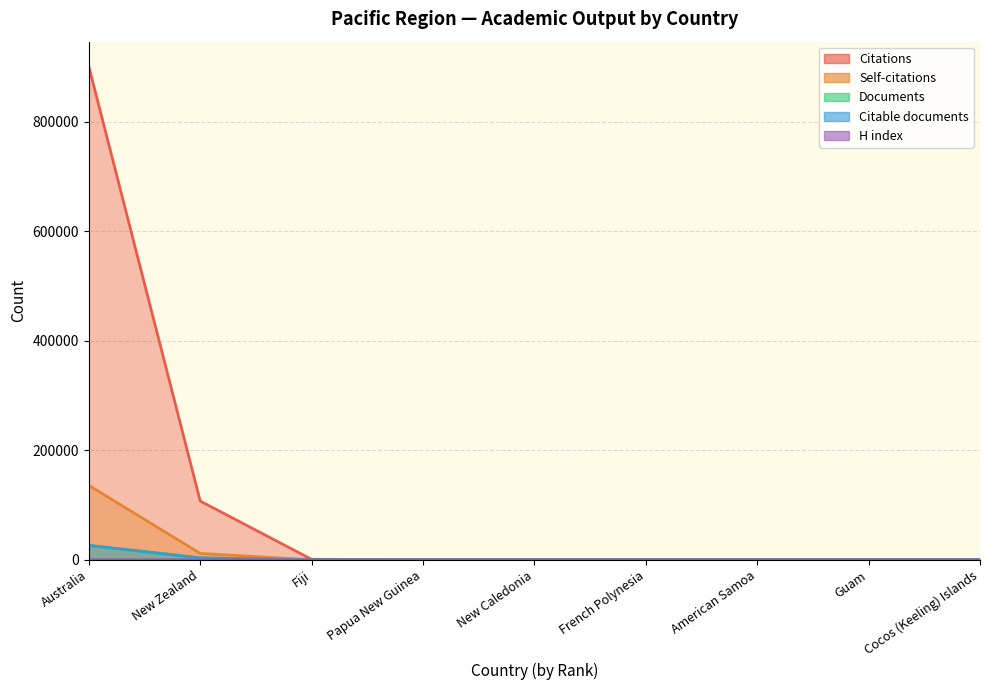

List the series in order of their peak value, highest first.

Citations, Self-citations, Documents, Citable documents, H index